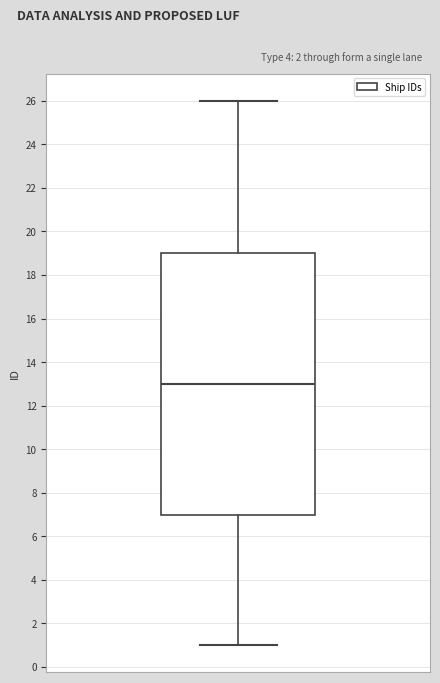

Where is the upper edge of the box on the y-axis? The values are not printed on the chart, so give them approximately, as read against the axis.

19